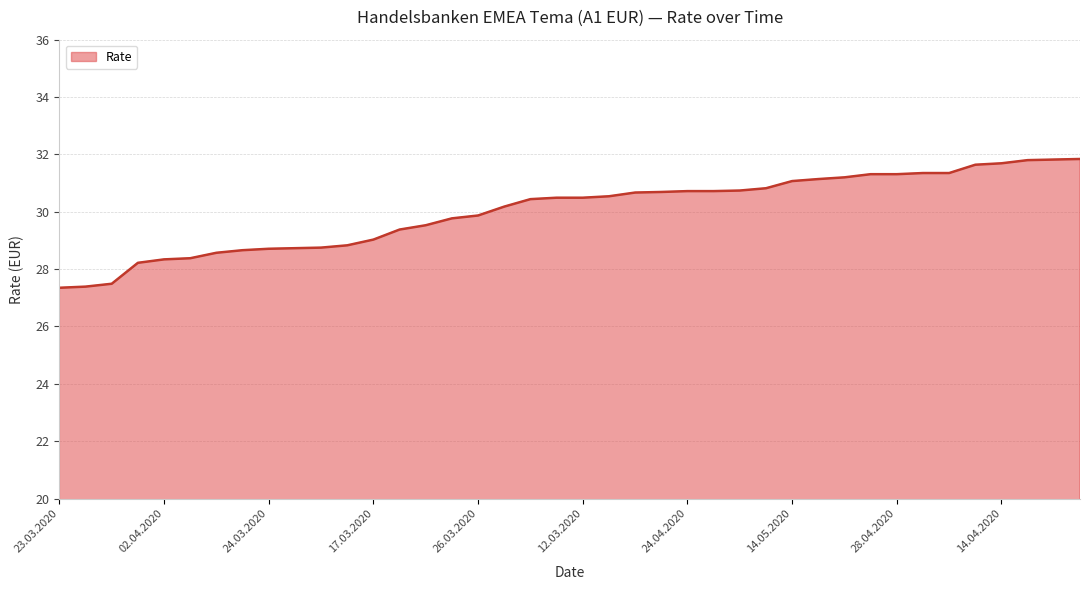

What is the difference between the maximum and minimum values?

4.5